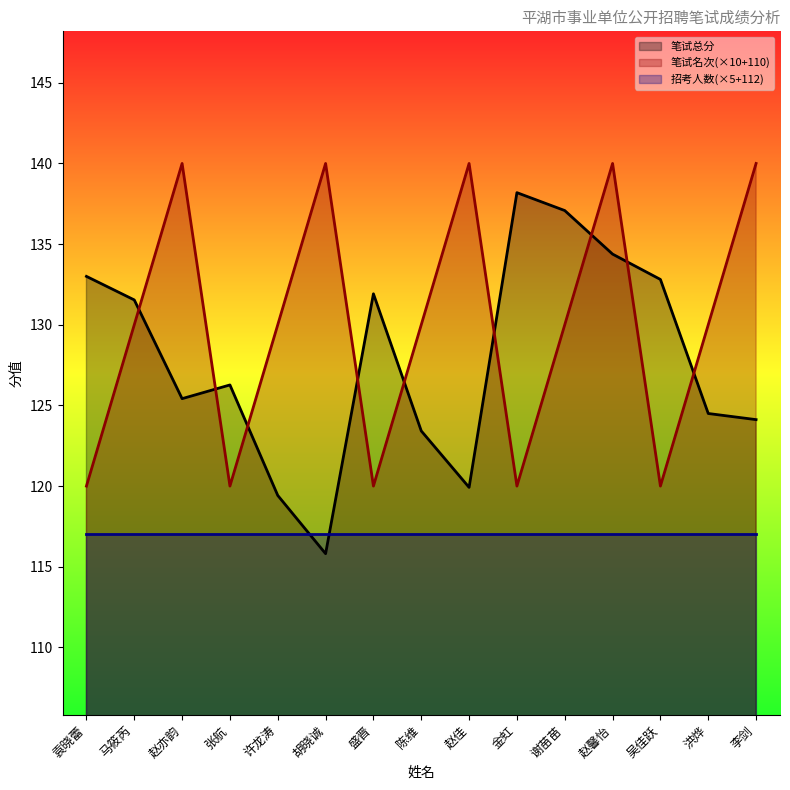

At which label does 笔试总分 reach its minimum?

胡晓诚